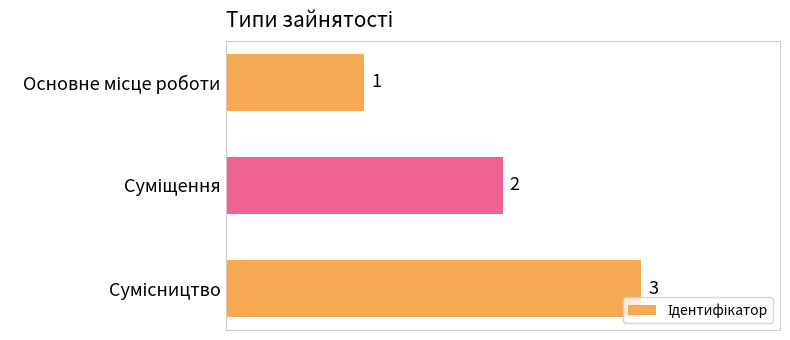

What is the value of the 2nd bar from the top?

2